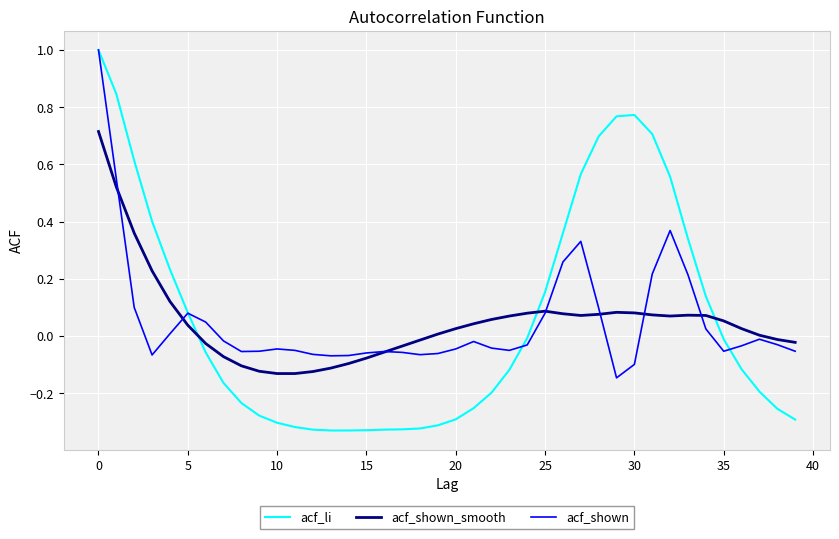

Does the chart display data point markers on the line(s)?

No